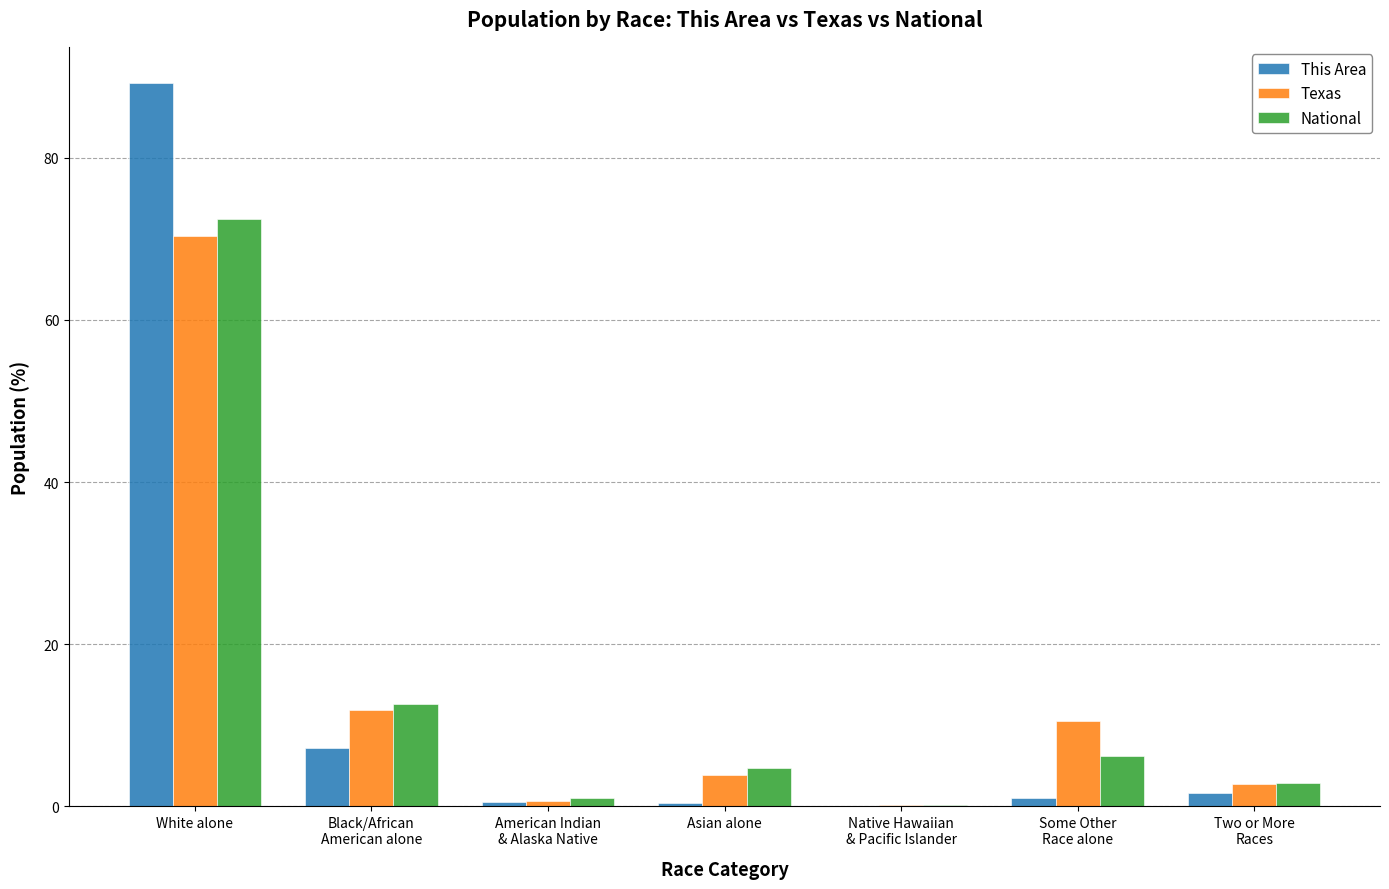

What is the maximum value for Texas?

70.4